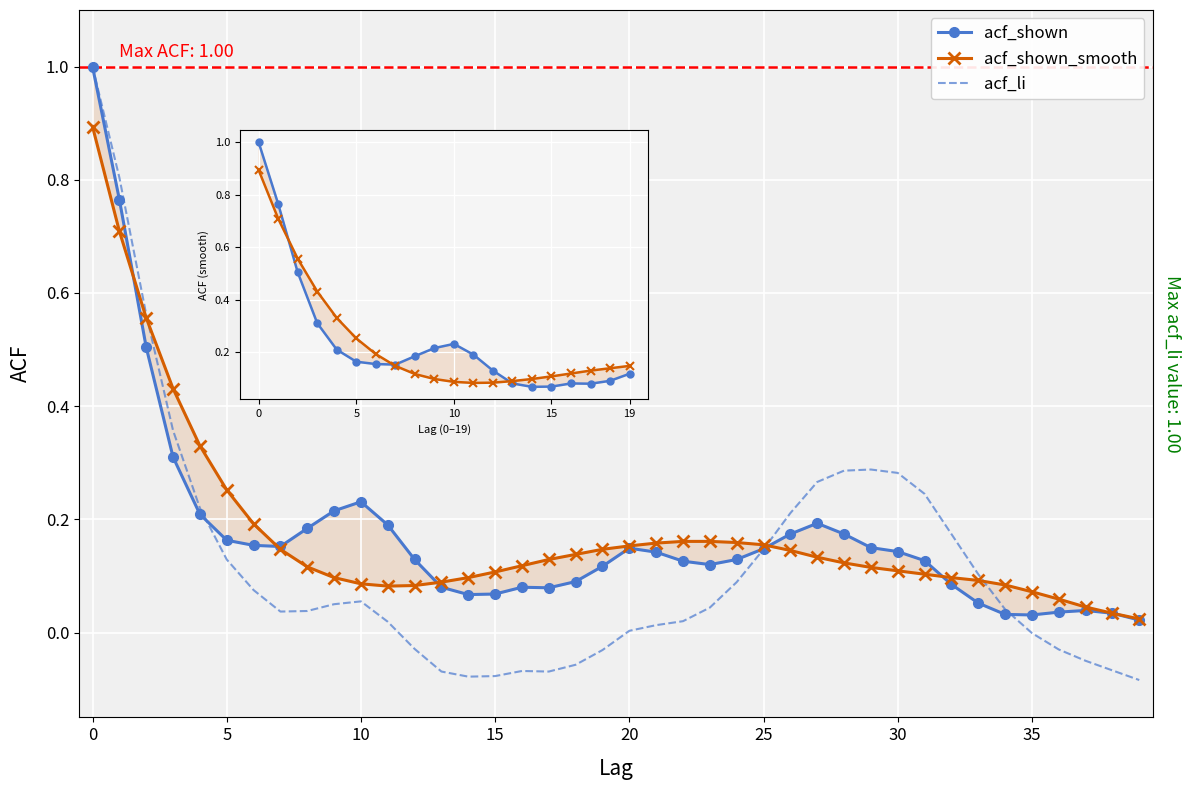

How many data points does each series have?

40